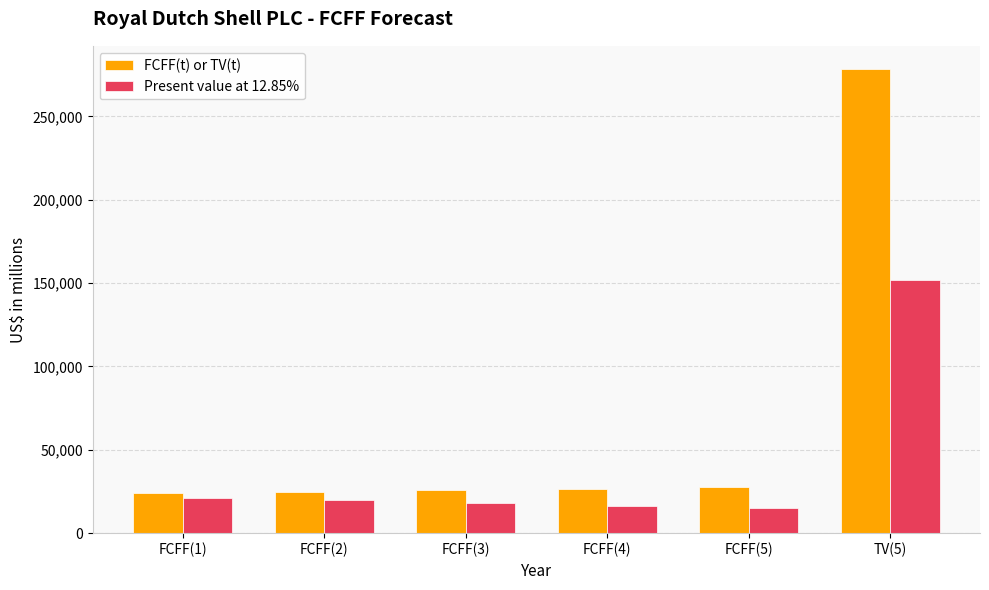

What is the smallest value displayed?

14998